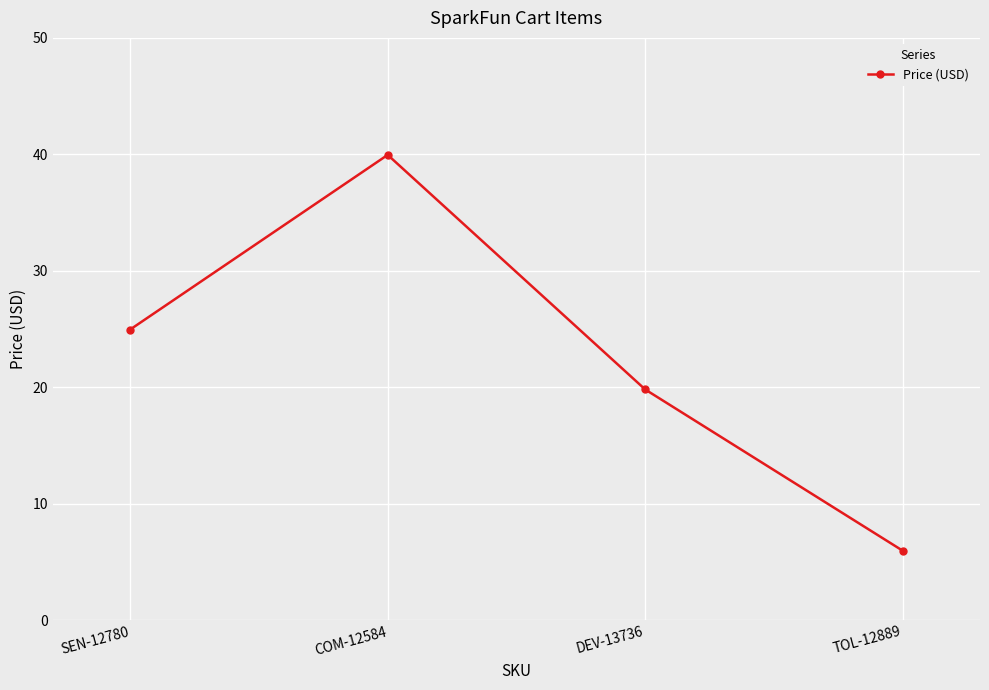

Between TOL-12889 and COM-12584, which is larger?

COM-12584